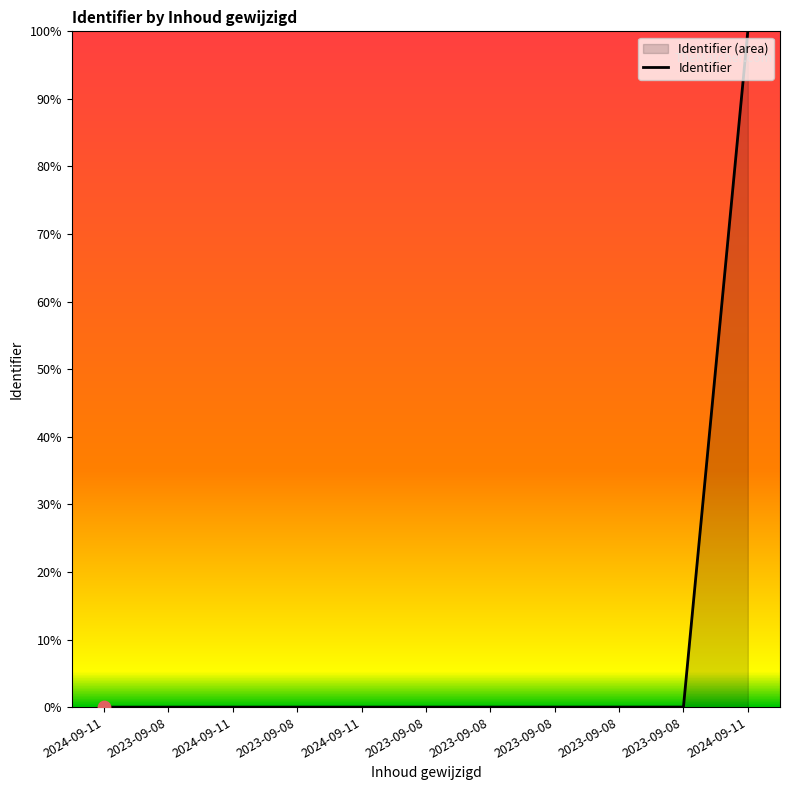

What is the change in value from 2023-09-08 to 2024-09-11?

+1.0